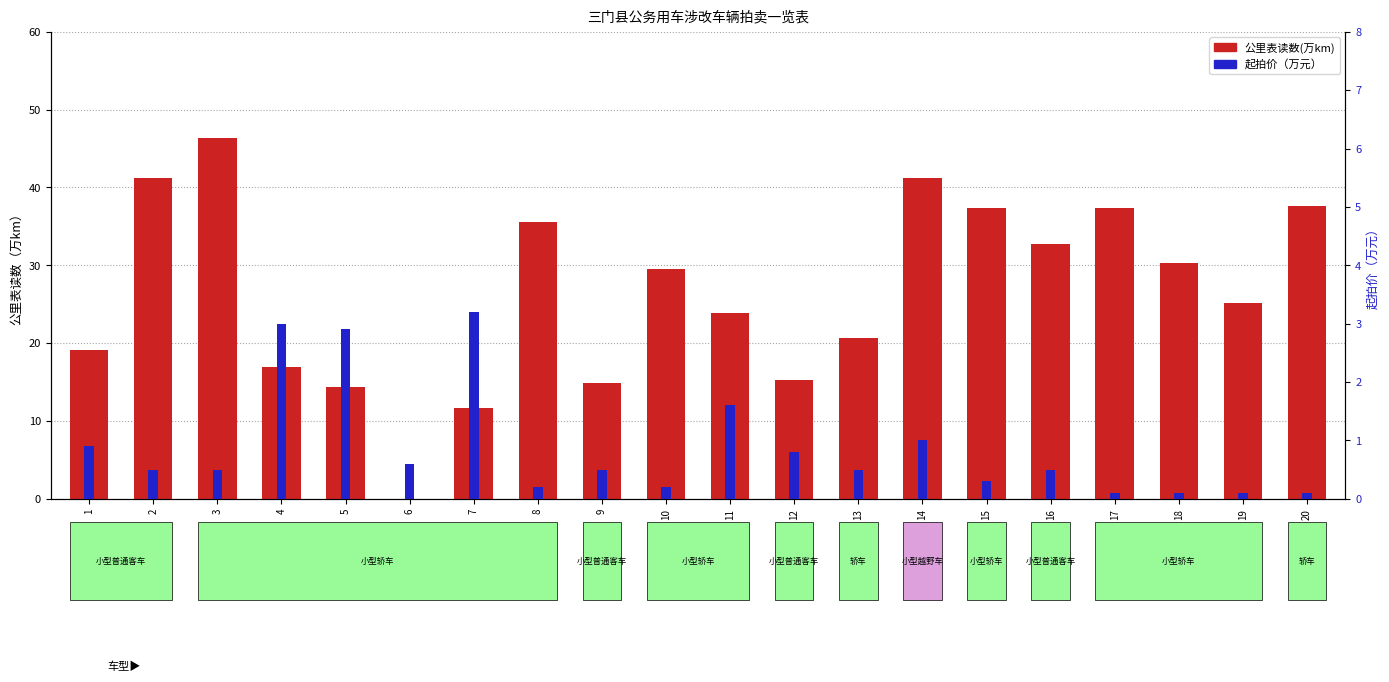

What is the sum of the 起拍价（万元） values at 16 and 2?

1.0